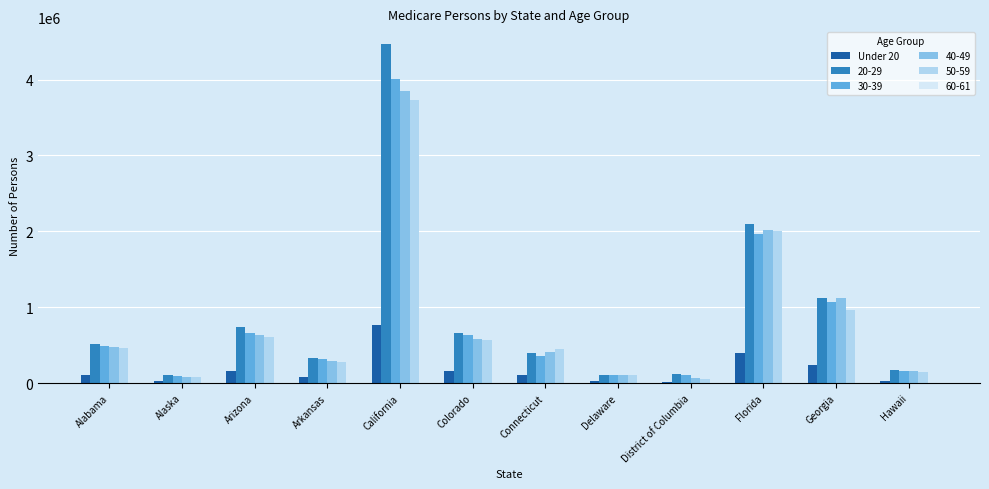

Which category has the highest value in the 30-39 series?

California